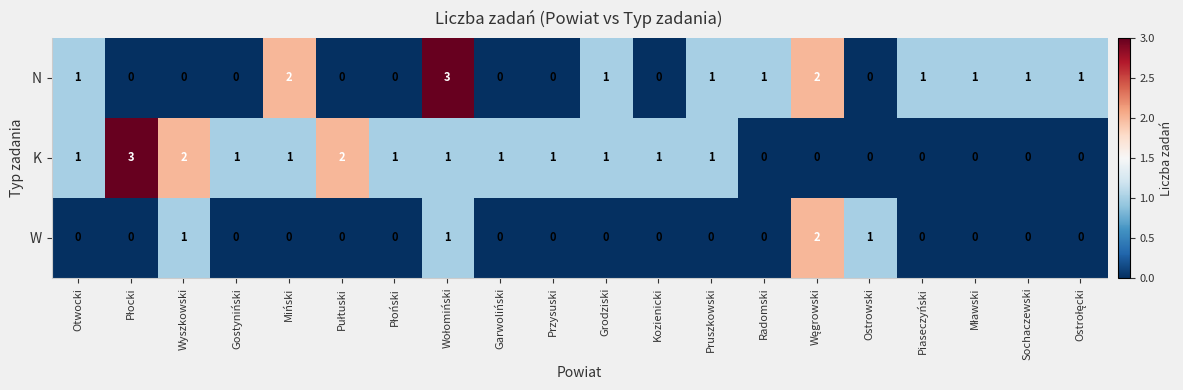

At Miński, list the series in order from smallest to largest.

W, K, N